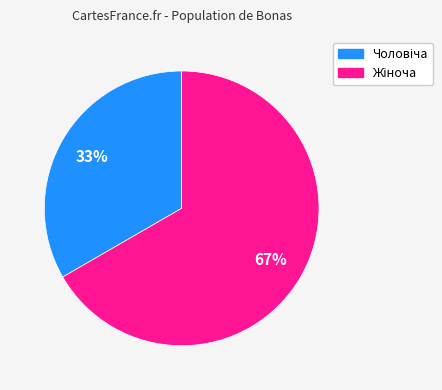

How many segments does this pie chart have?

2